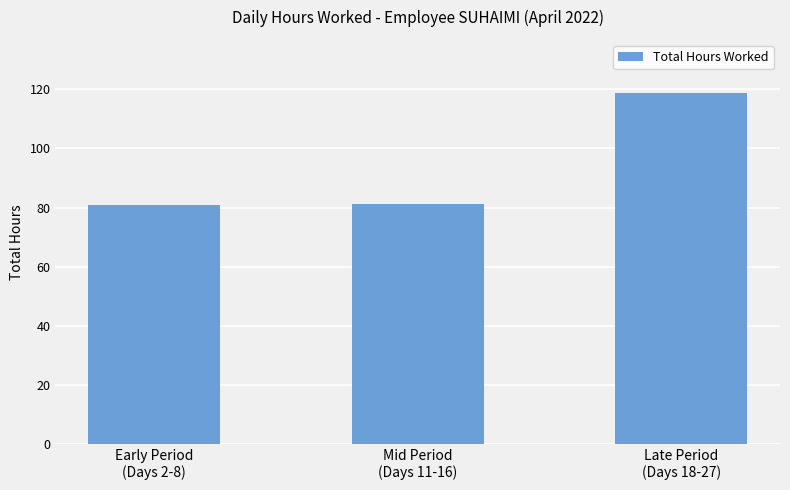

What is the average value?

93.6